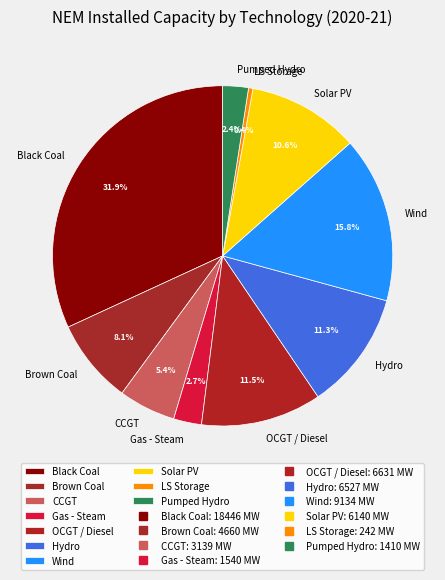

Which category has the smallest portion of the pie?

LS Storage